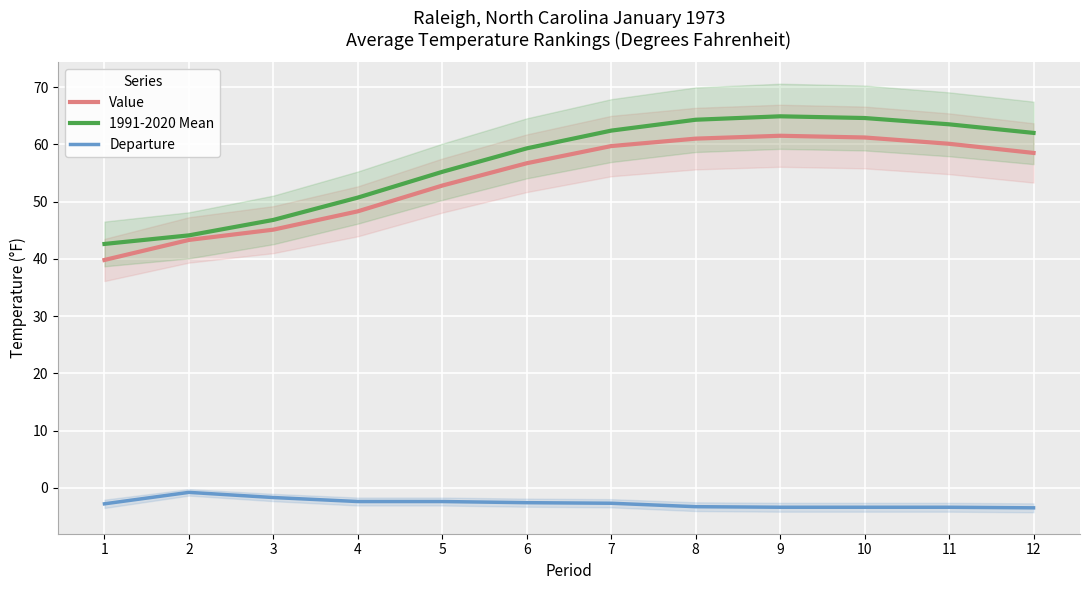

What is the greatest value displayed?

64.9